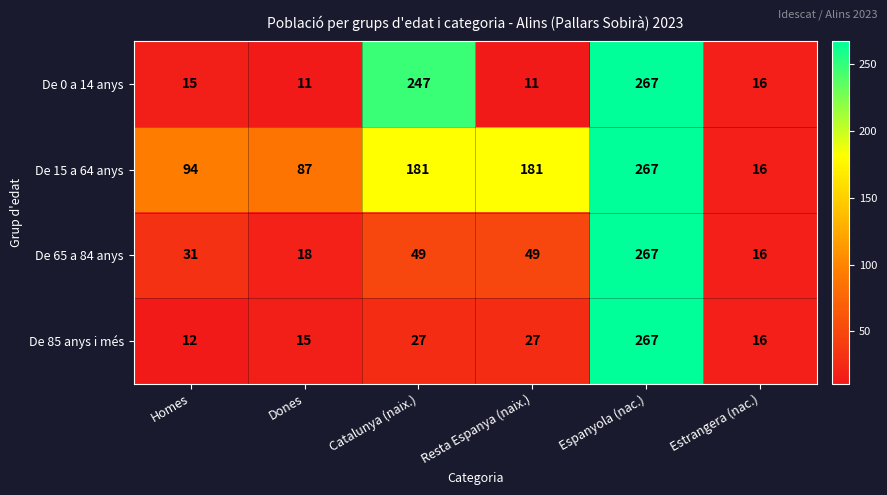

What is the average value of the De 85 anys i més series?

61